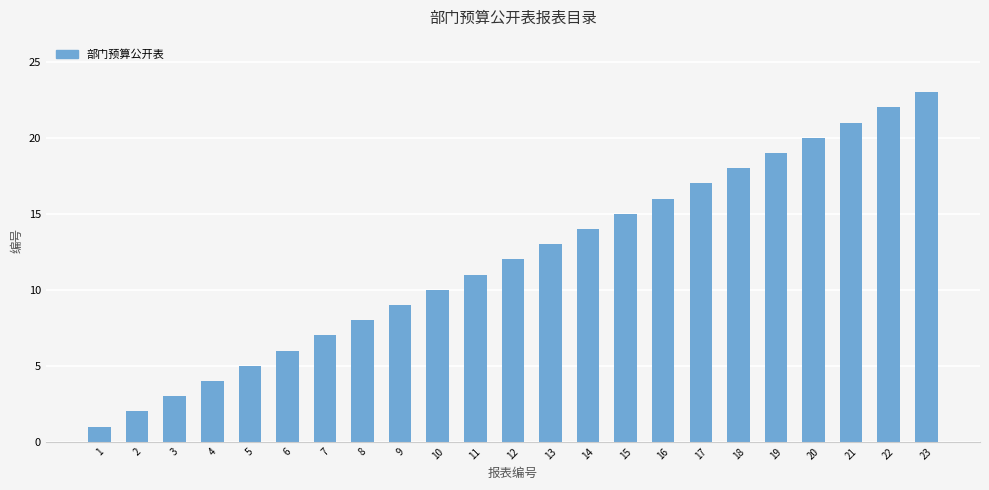

What is the value of the 5th bar from the left?

5